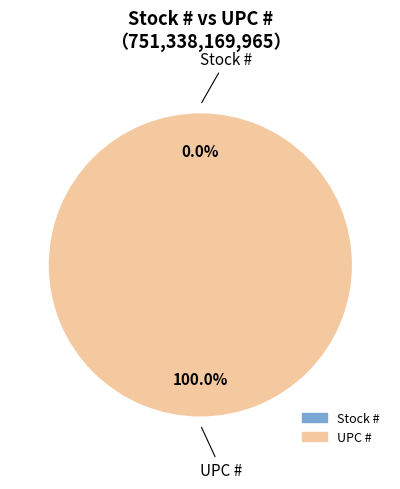

What is the change in value from Stock # to UPC #?

+751338168639